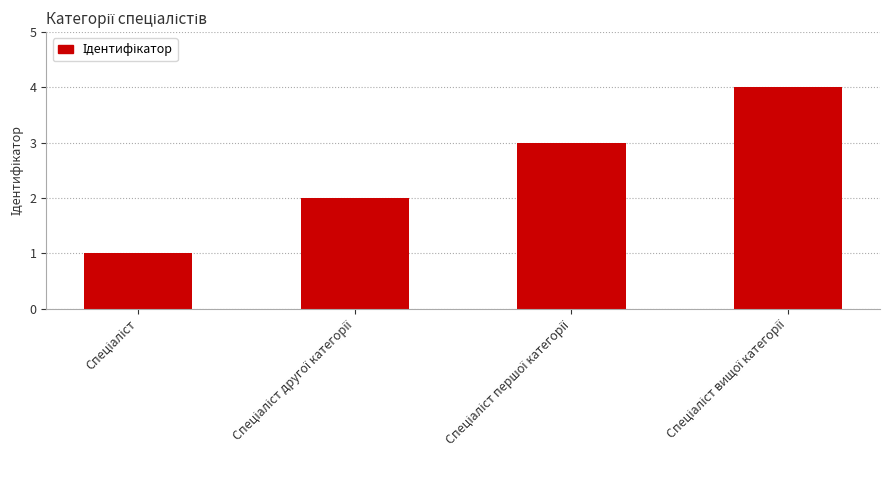

What is the difference between the maximum and minimum values?

3